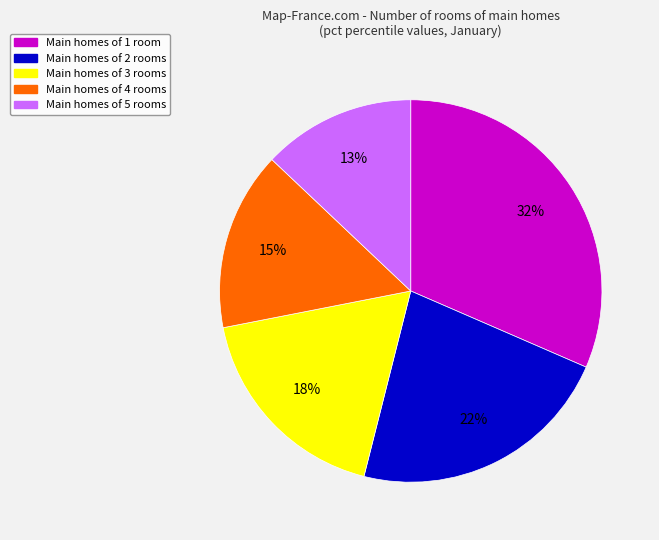

To the nearest percent, what is the average slice percentage?

20%